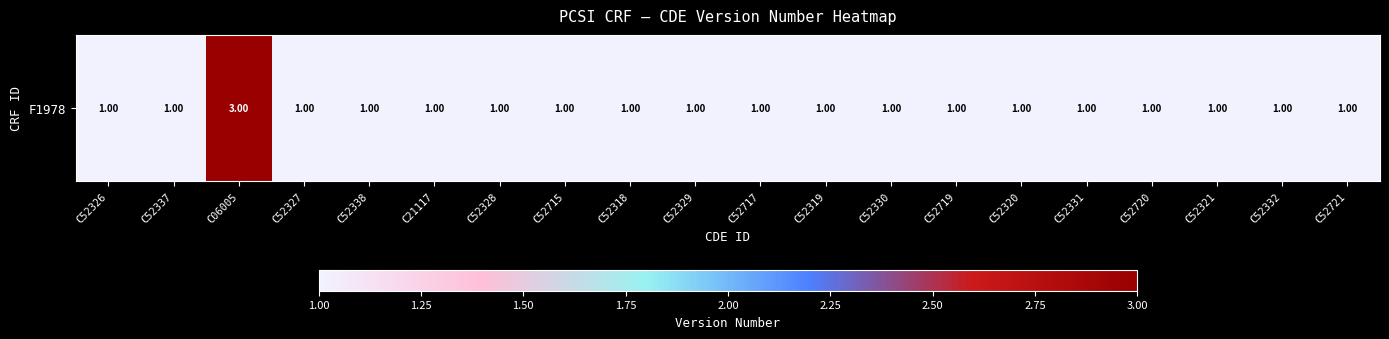

What is the difference between the maximum and minimum values?

2